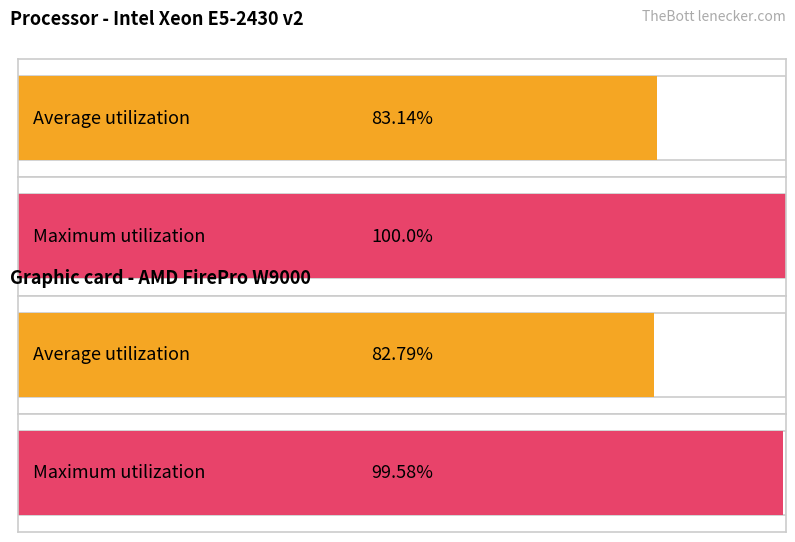

At how many categories does at least one series exceed 16?

4